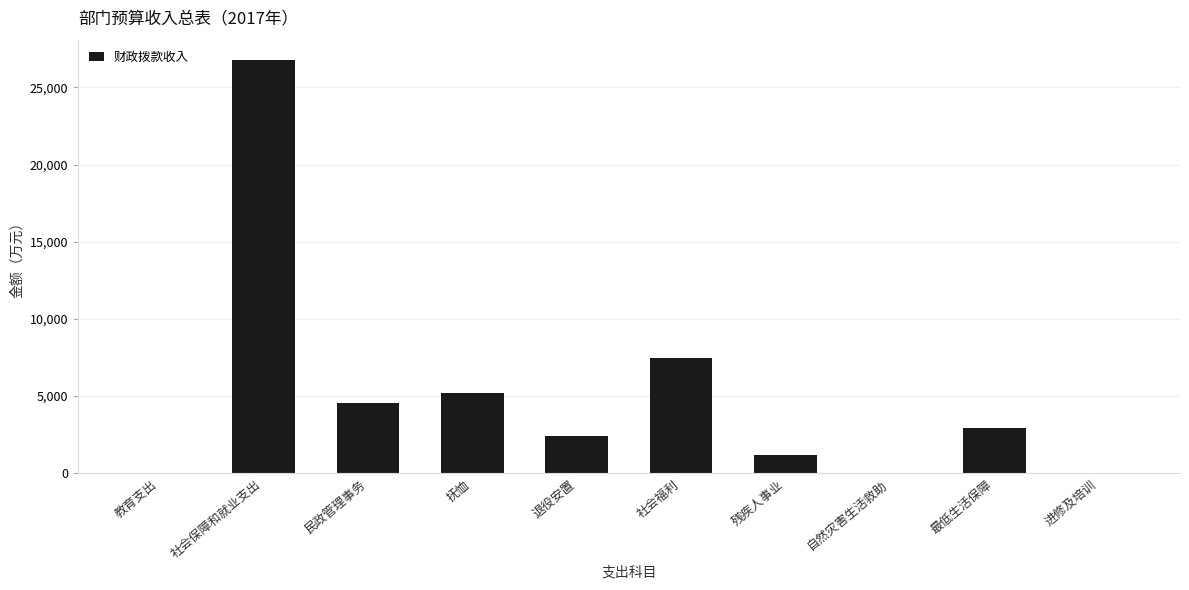

Where is the data nearest to the value 13376?

社会福利